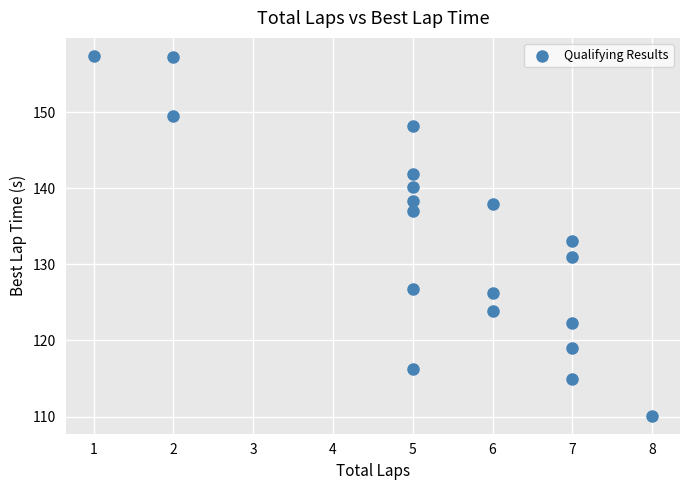

What is the range of Y values (max minus min)?

47.3